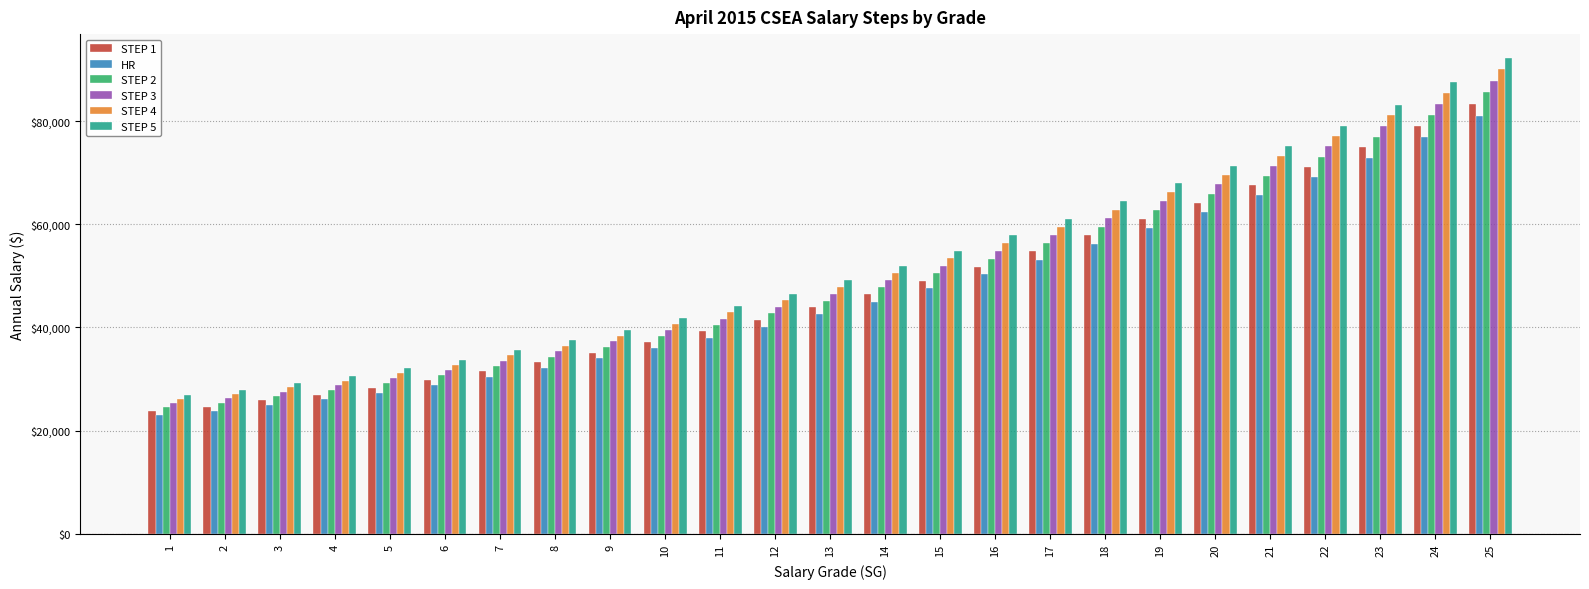

At which category is the sum across all series the highest?

25